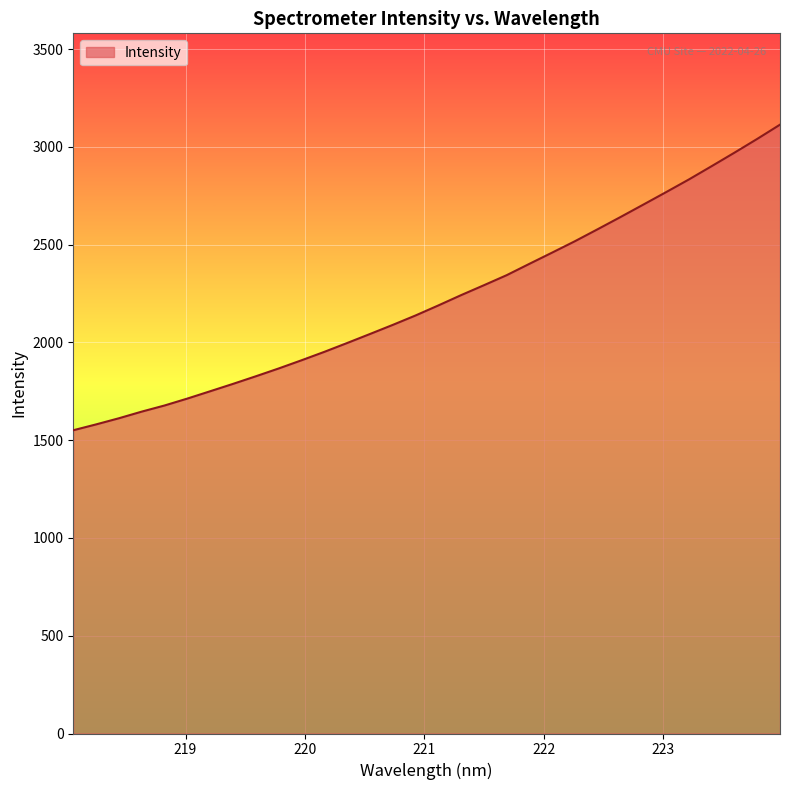

What is the difference between the maximum and minimum values?

1562.7